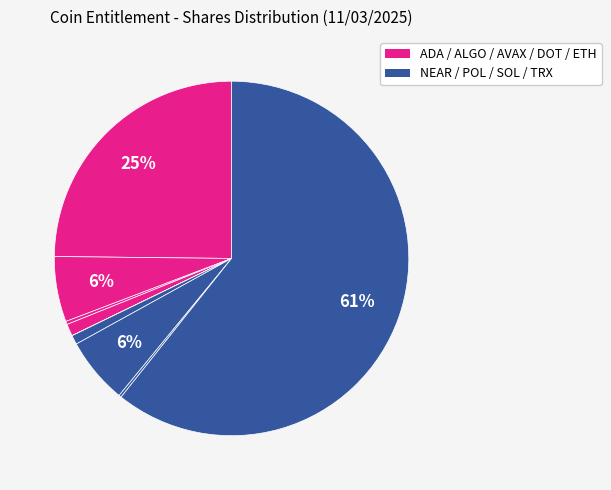

Count the number of slices in the pie.

9